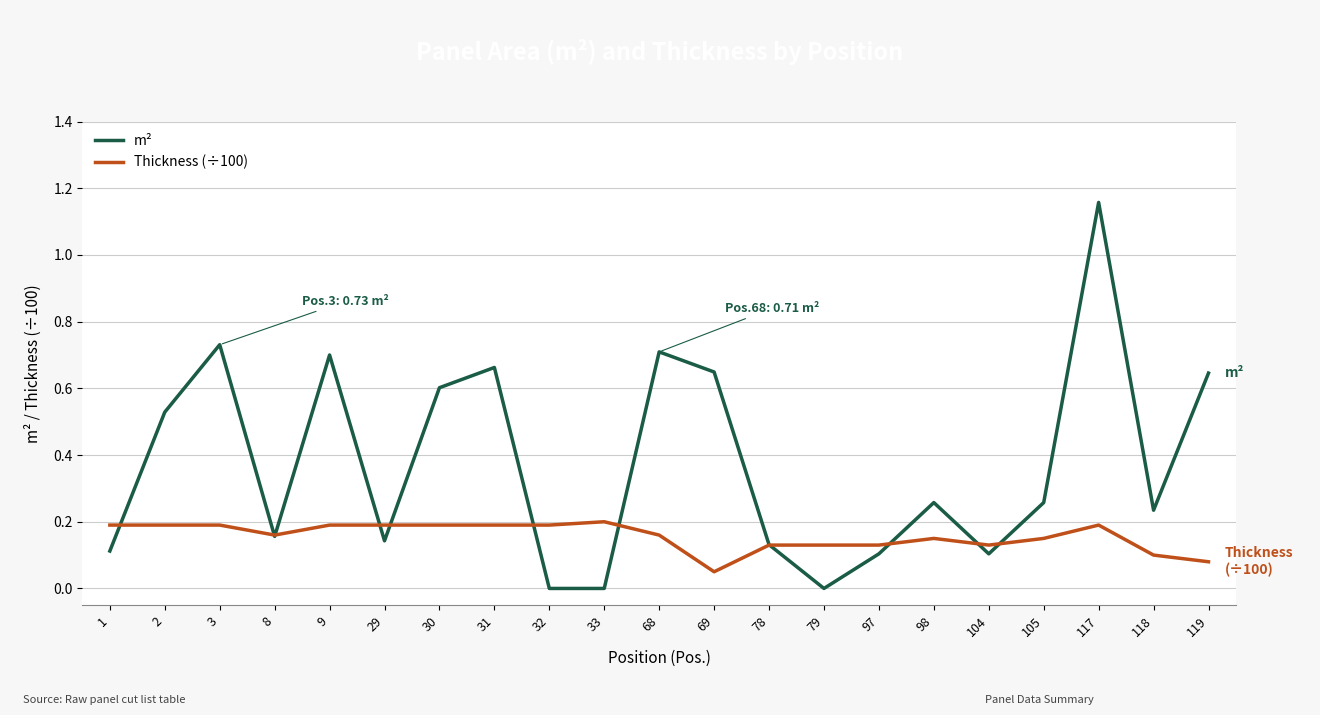

At which category is the sum across all series the highest?

117